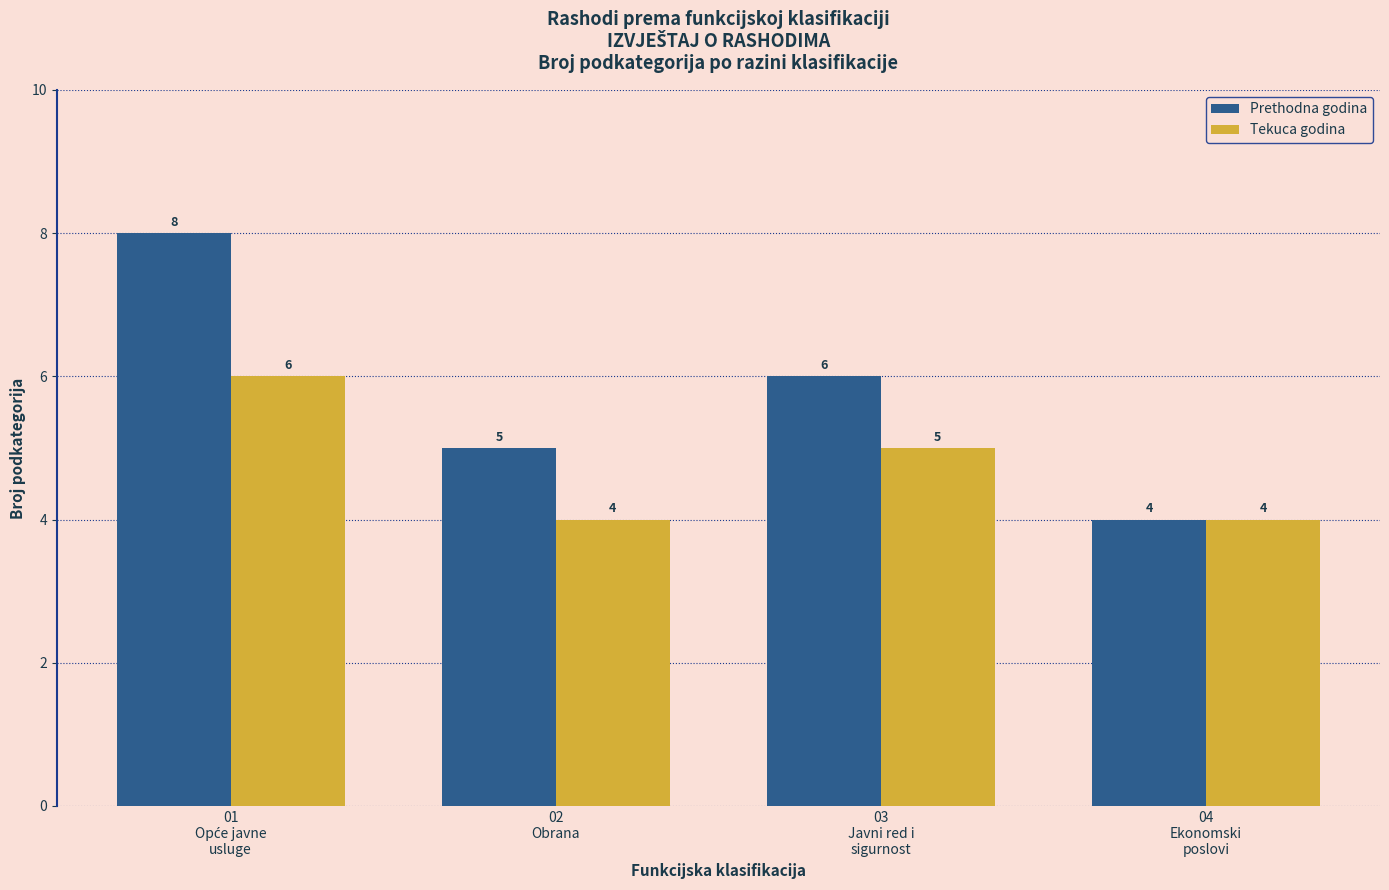

Which series has the largest total across all categories?

Prethodna godina